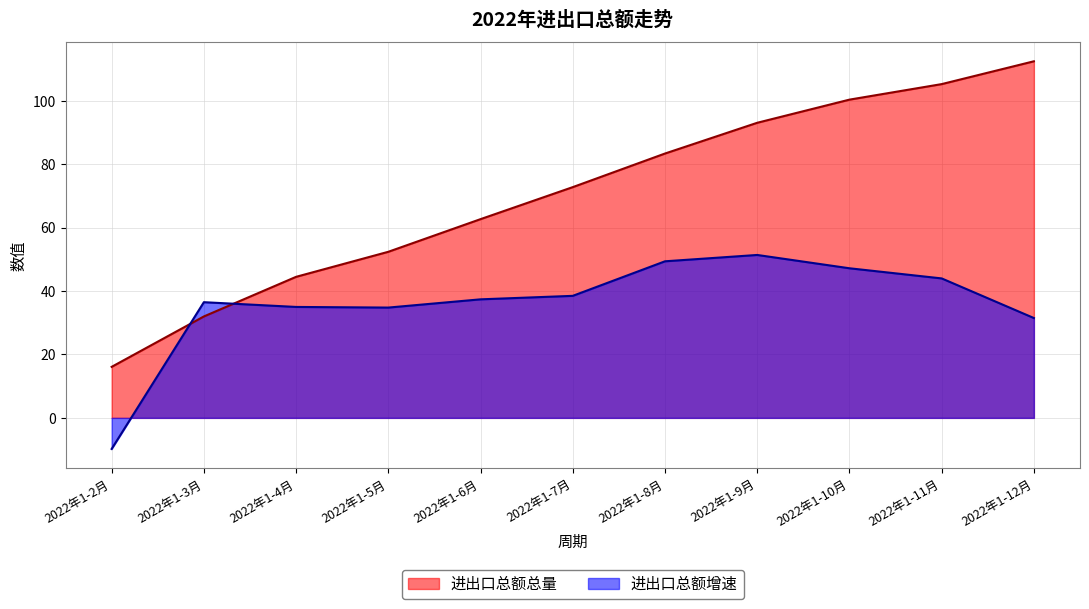

What is the sum of all 进出口总额总量 values?

775.2